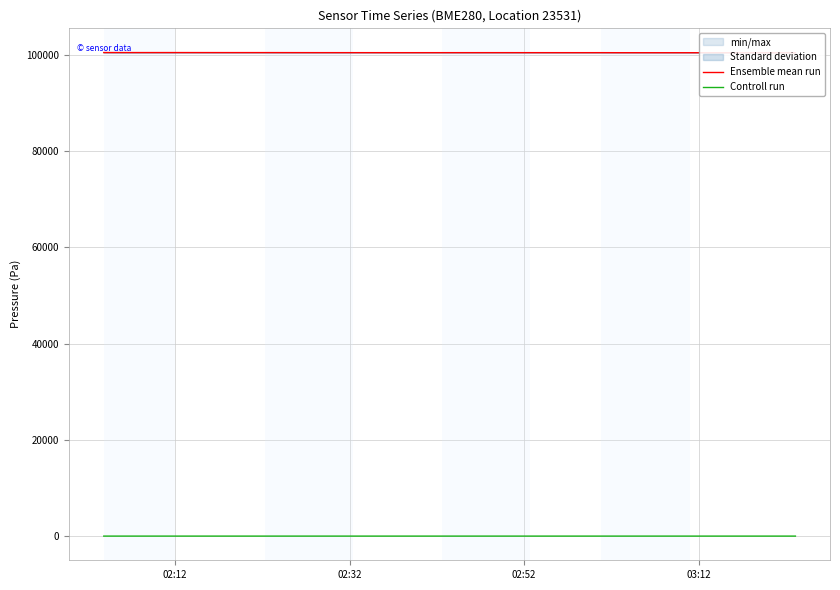

True or false: Ensemble mean run and Controll run cross at least once.

False